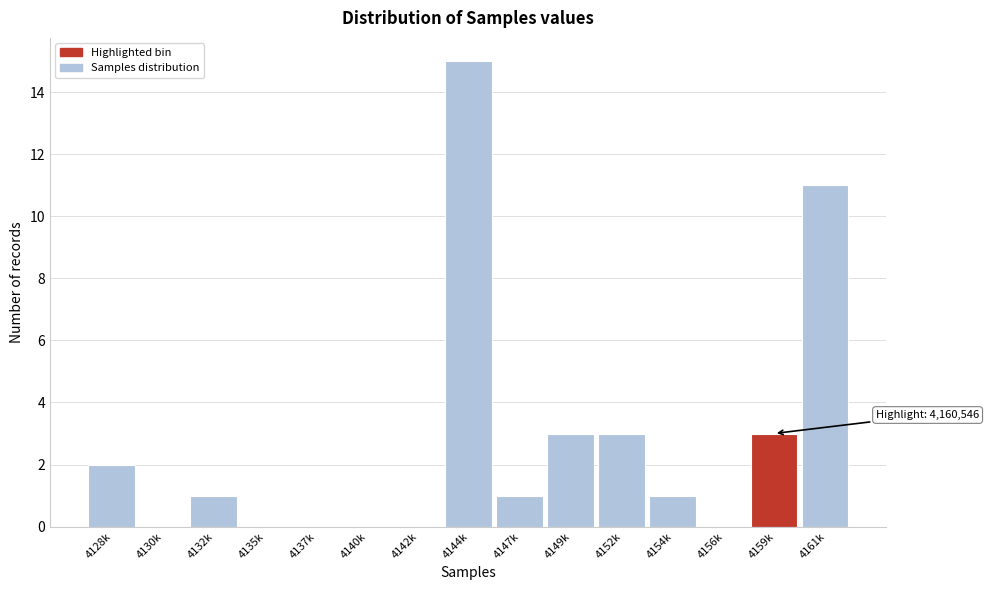

Reading left to right, extract all data points from this chart.

4128k=2	4130k=0	4132k=1	4135k=0	4137k=0	4140k=0	4142k=0	4144k=15	4147k=1	4149k=3	4152k=3	4154k=1	4156k=0	4159k=3	4161k=11